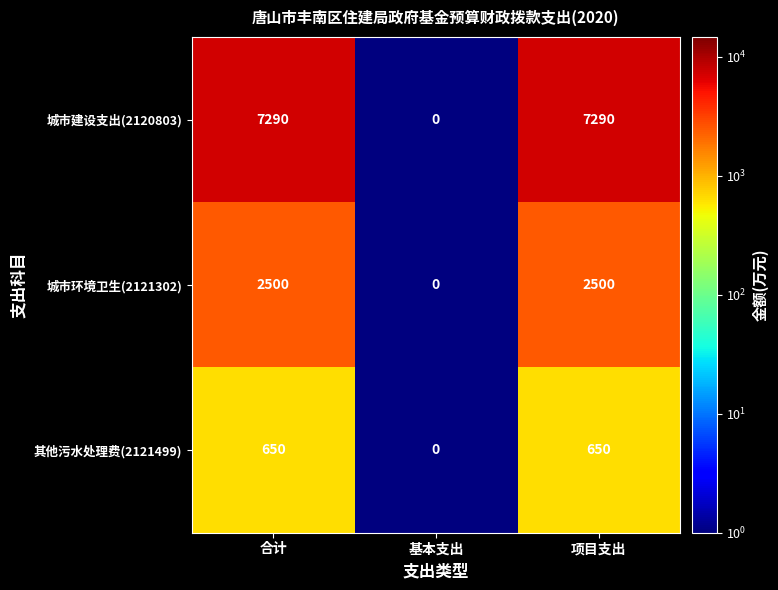

List the series in order of their overall mean, highest first.

城市建设支出(2120803), 城市环境卫生(2121302), 其他污水处理费(2121499)